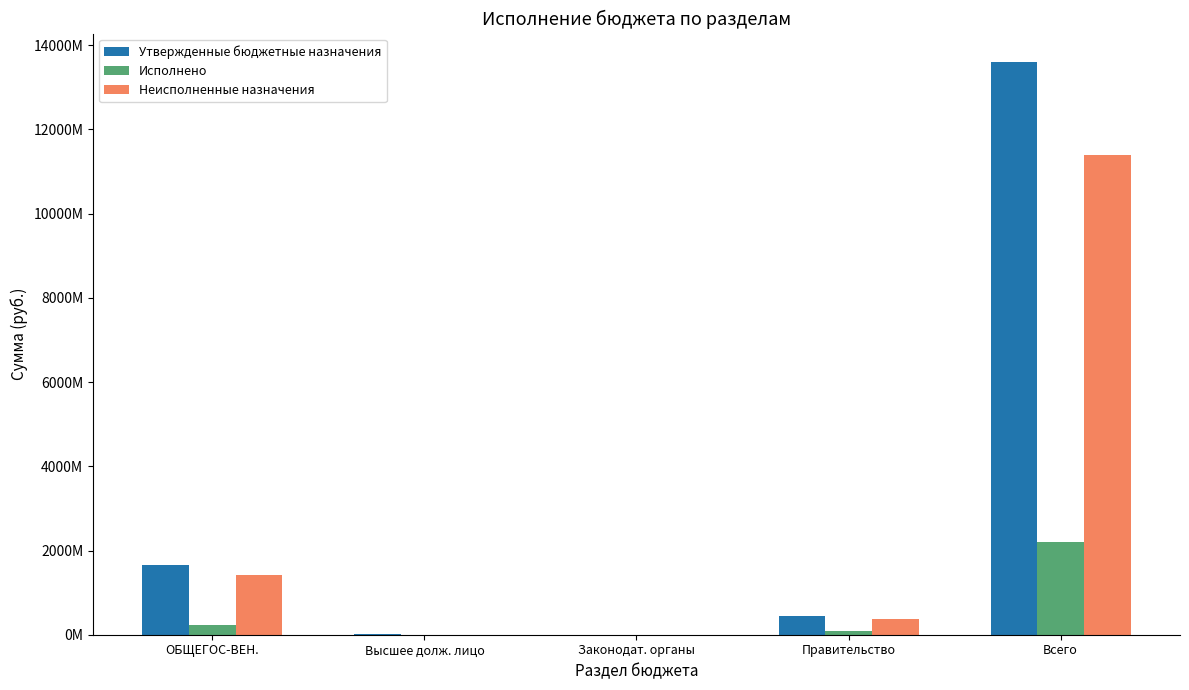

Which series has the widest spread of values?

Утвержденные бюджетные назначения